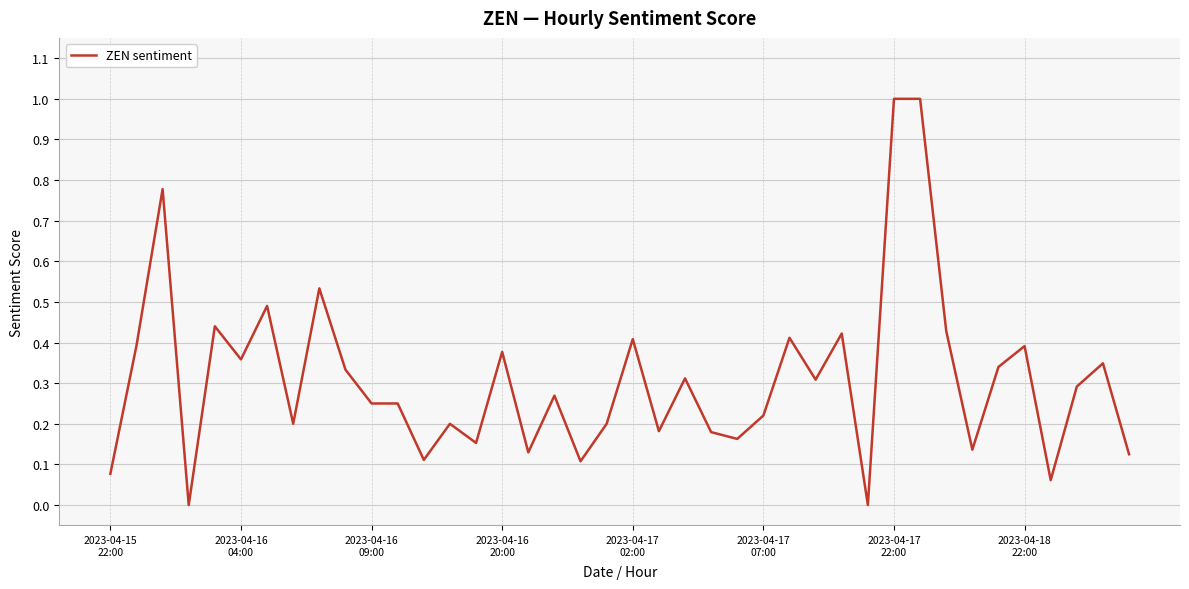

How many lines are shown in the chart?

1